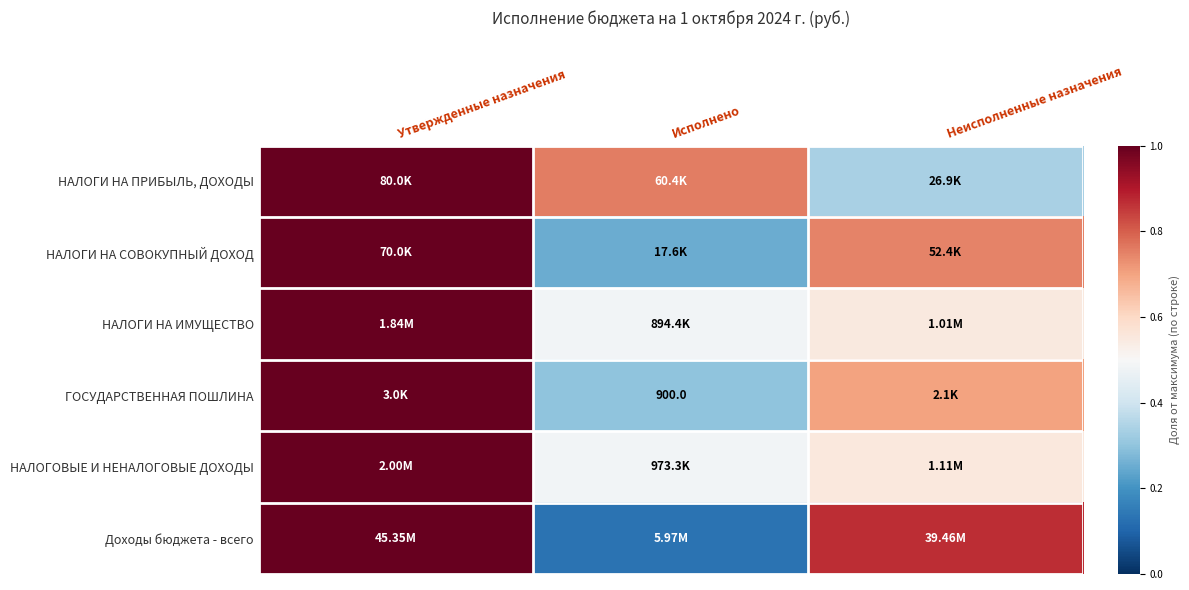

List the labels in order of НАЛОГОВЫЕ И НЕНАЛОГОВЫЕ ДОХОДЫ value, largest first.

Утвержденные назначения, Неисполненные назначения, Исполнено